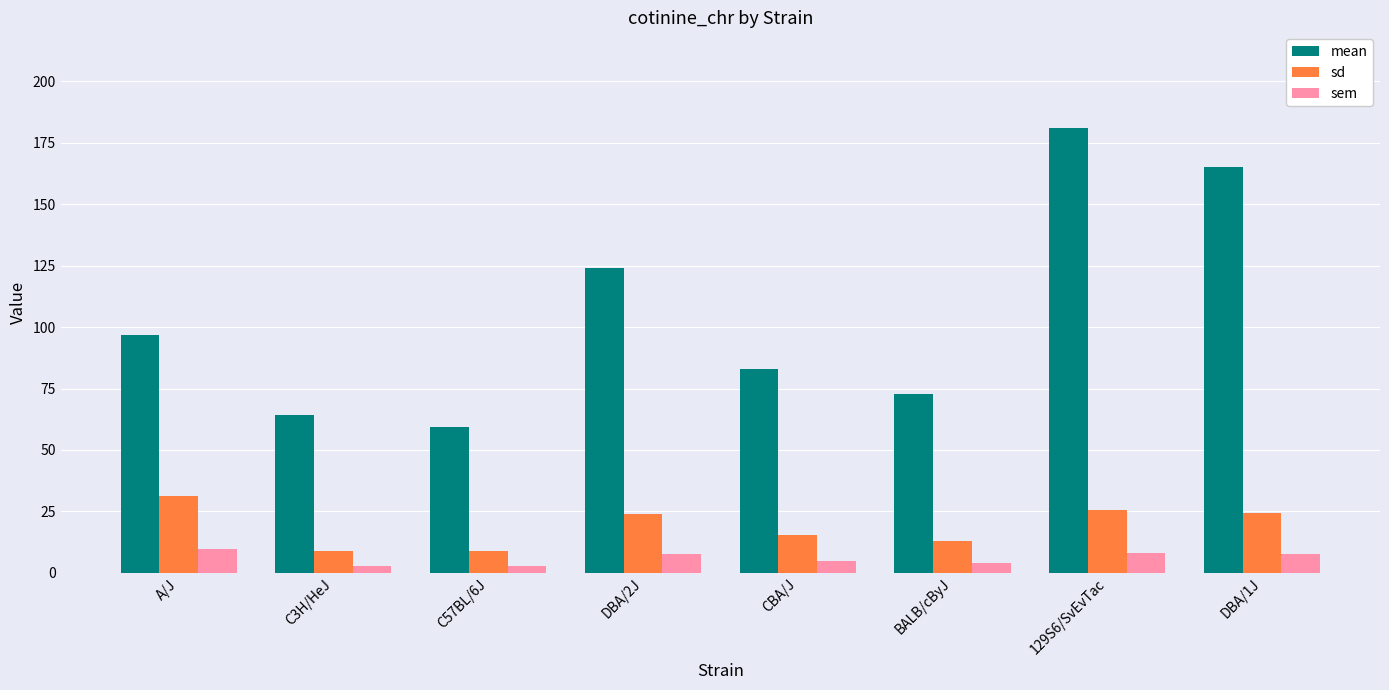

What is the average value of the sd series?

18.9